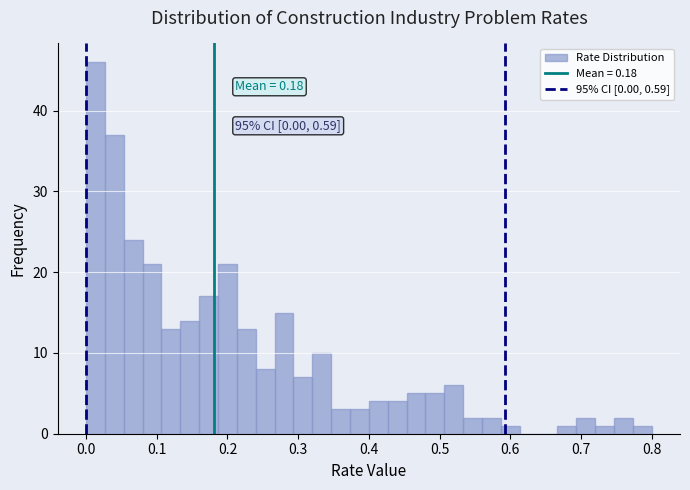

Read against the x-axis, roughly where is the centre of the tallest bar?

0.01